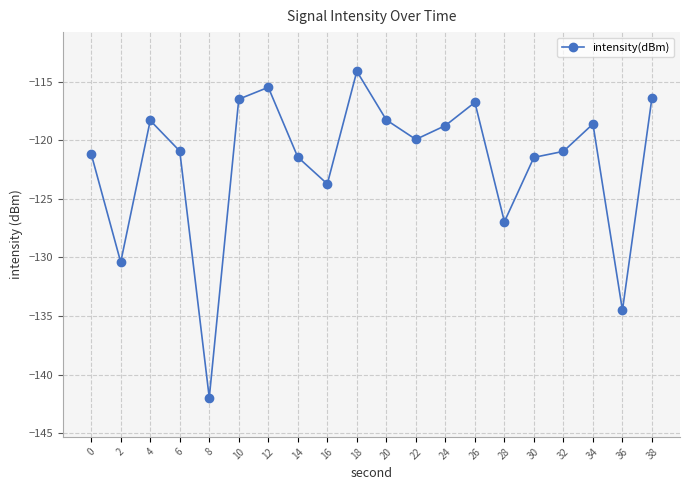

Is it true that the value at 16 is -212.0?

False